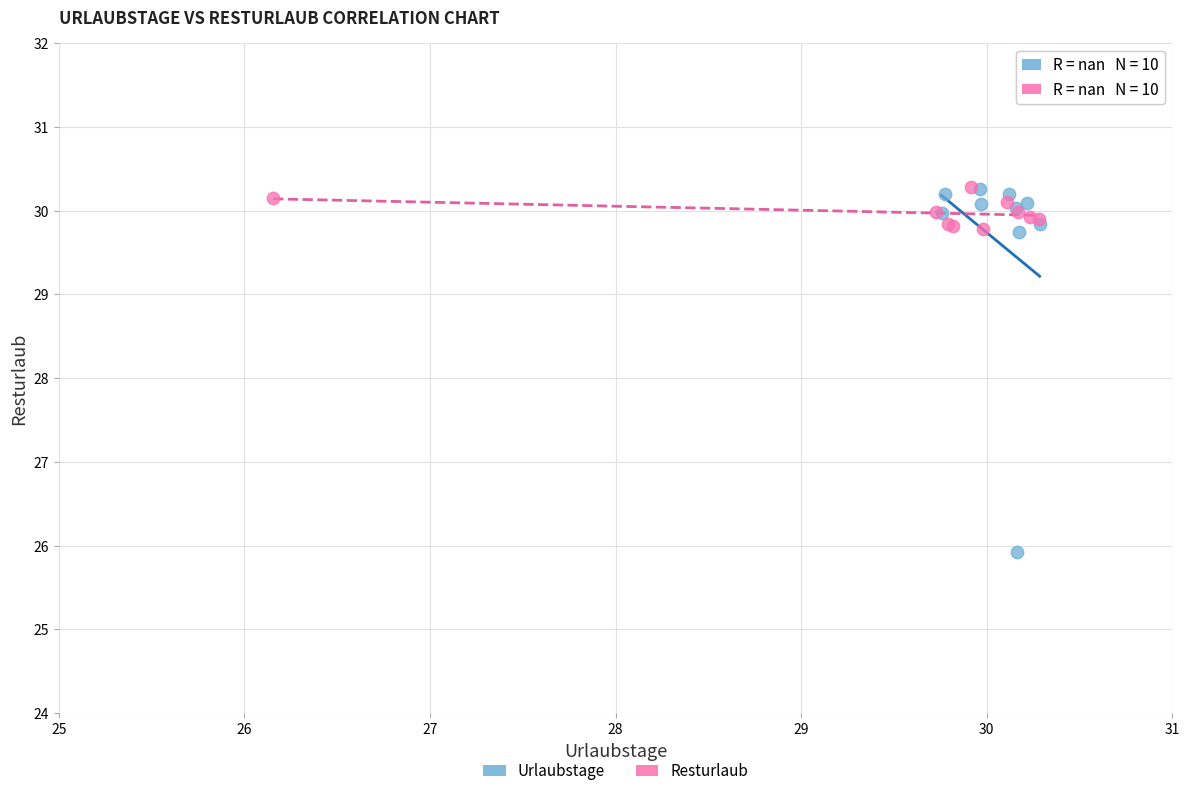

What are all the series names shown in the legend?

Urlaubstage, Resturlaub